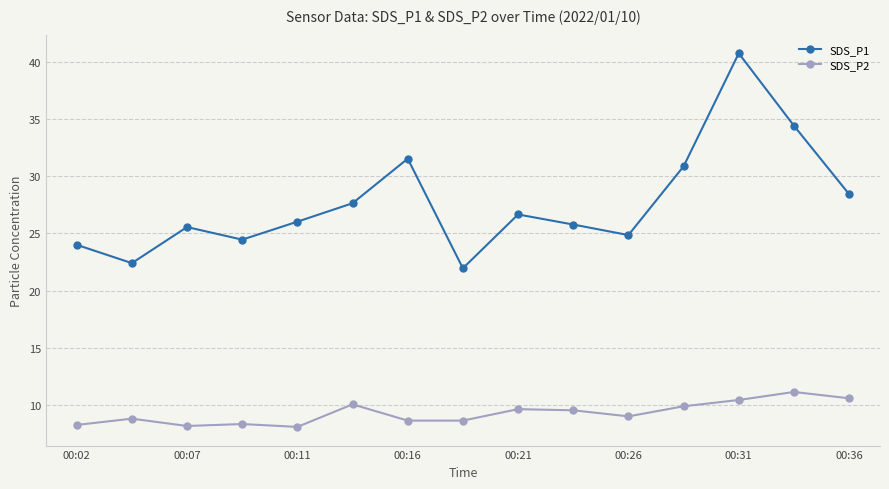

How many data points in SDS_P1 are less than 26?

7